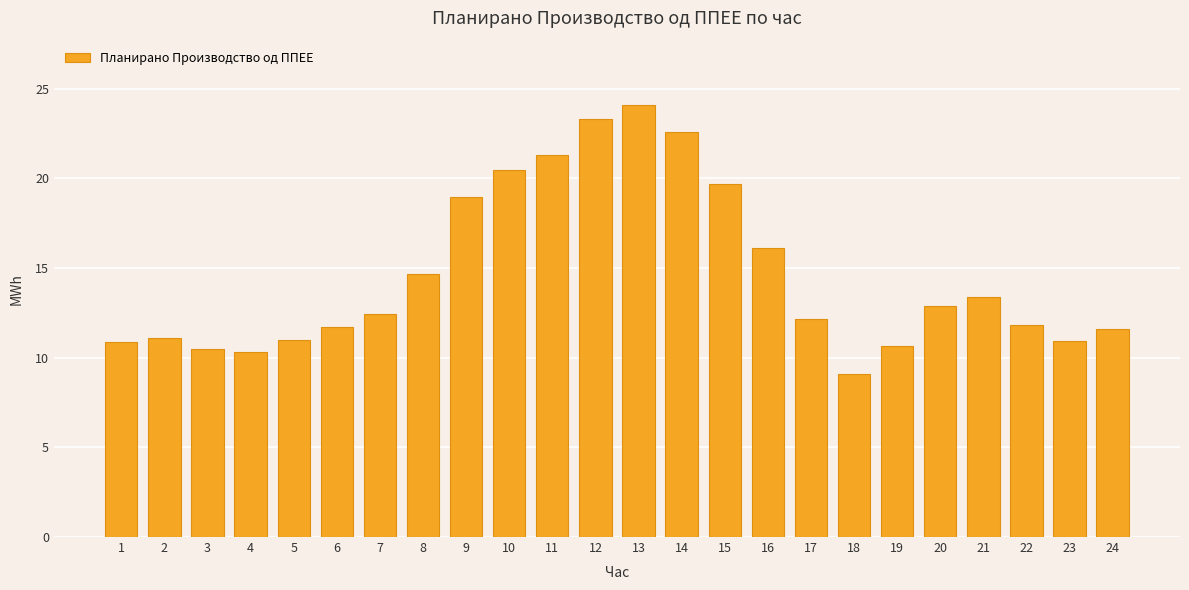

True or false: the data shows 5.2 at 21.

False